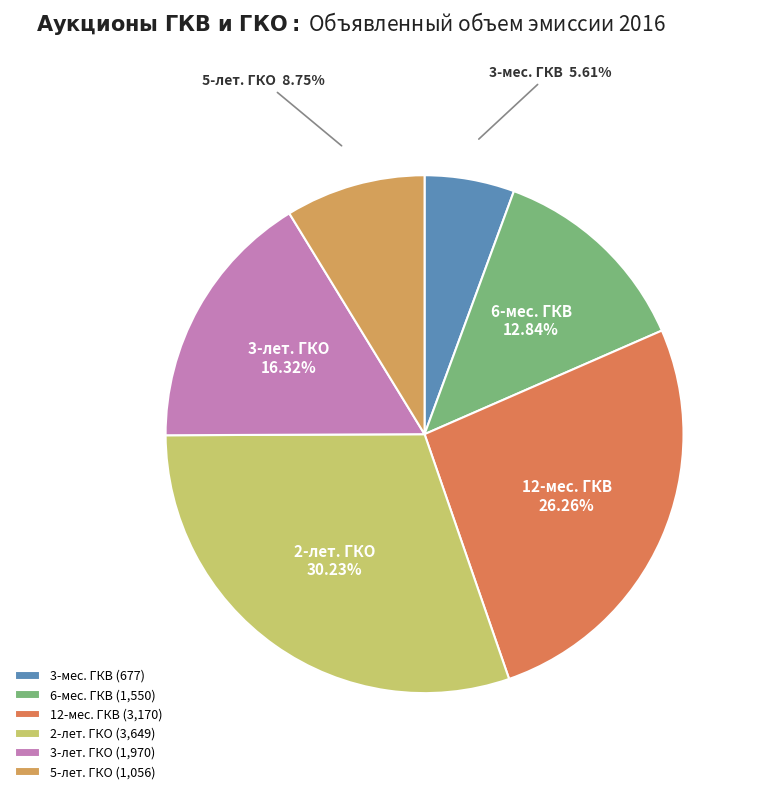

Is 6-мес. ГКВ the majority of the pie?

No